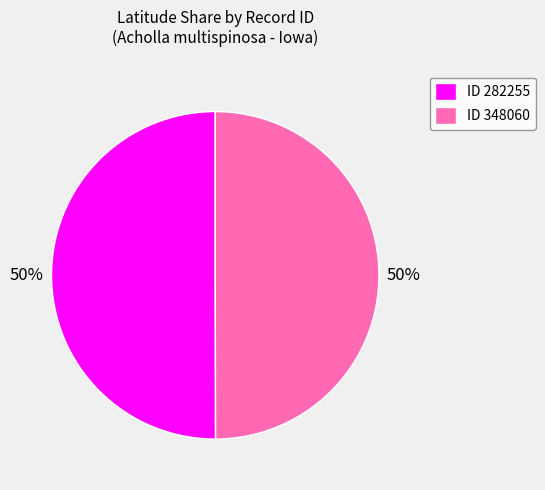

Do ID 348060 and ID 282255 together represent more than half of the pie?

Yes